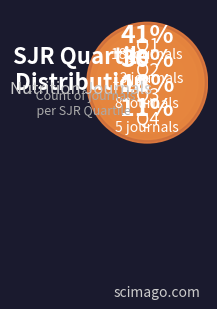

The Q3 slice represents 26% of the pie. True or false?

False